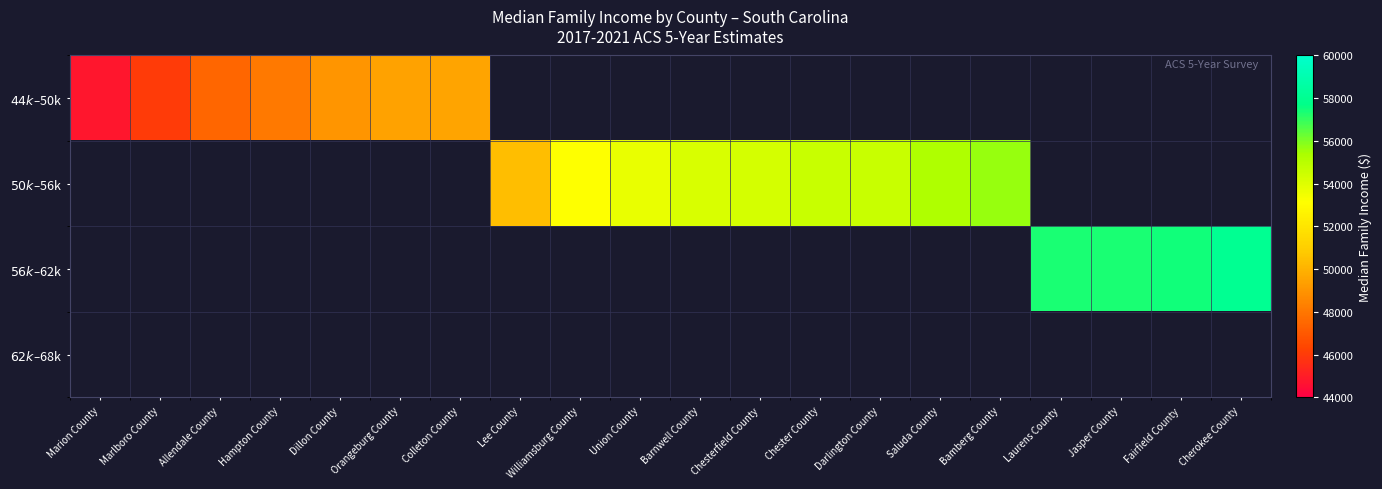

At how many categories does at least one series exceed 56871?

4